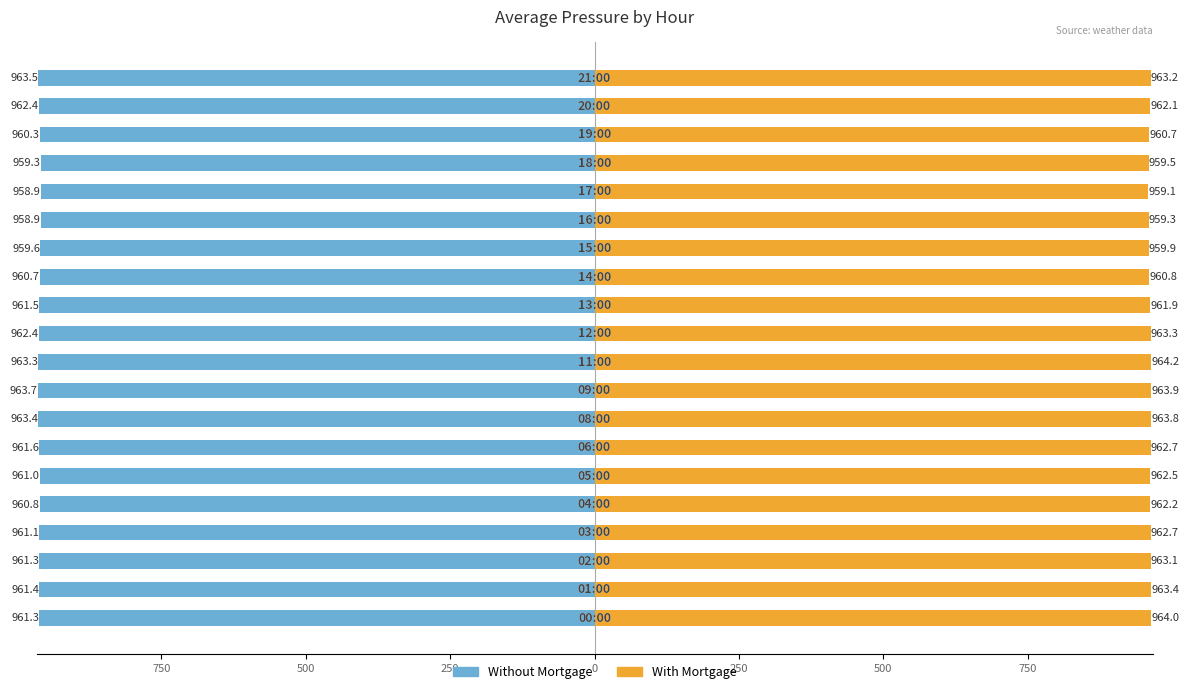

Which series has the widest spread of values?

With Mortgage